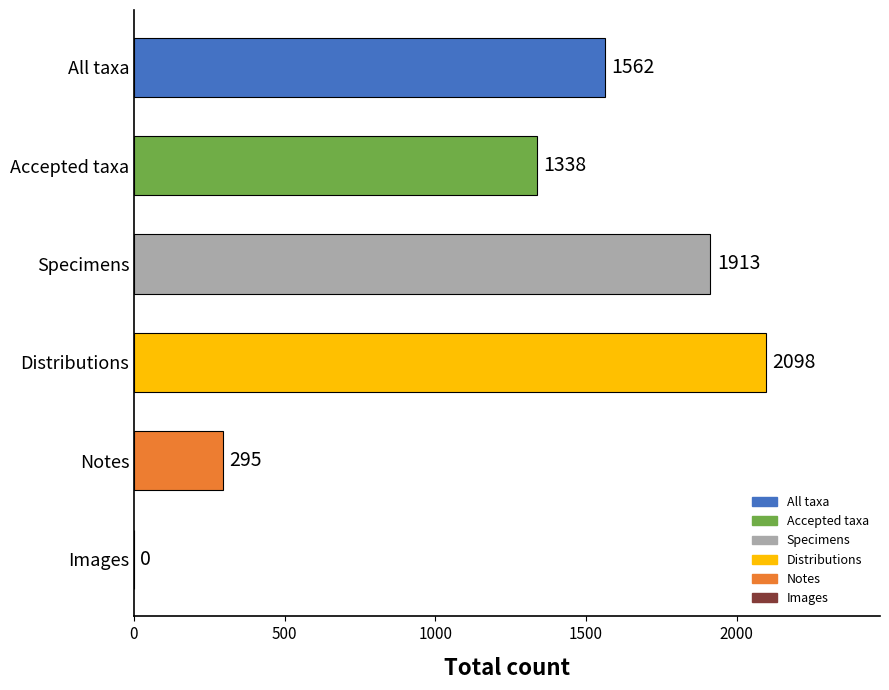

What is the ratio of the value at Accepted taxa to the value at Specimens?

0.7